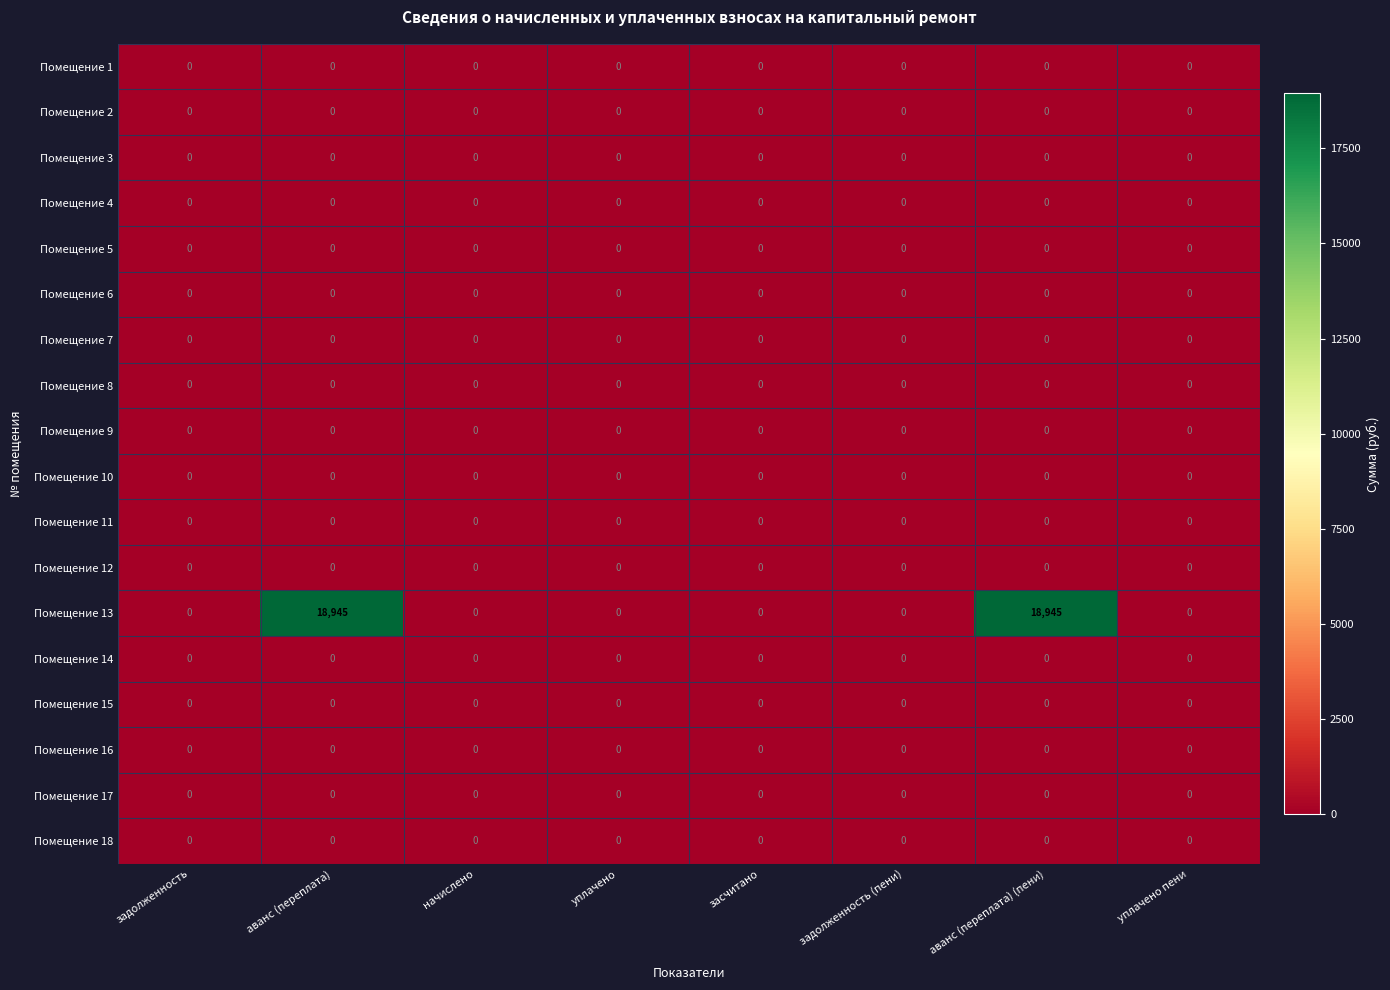

Which series has the largest total across all categories?

Помещение 13